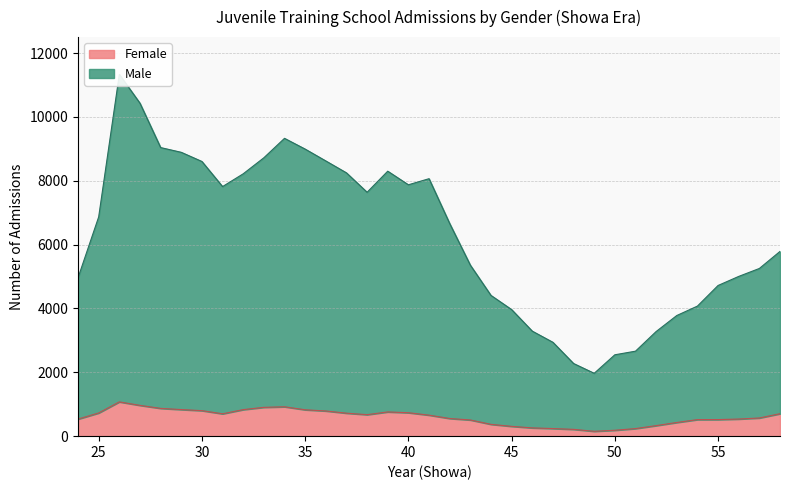

What is the sum of the Female values at 53 and 58?

1131